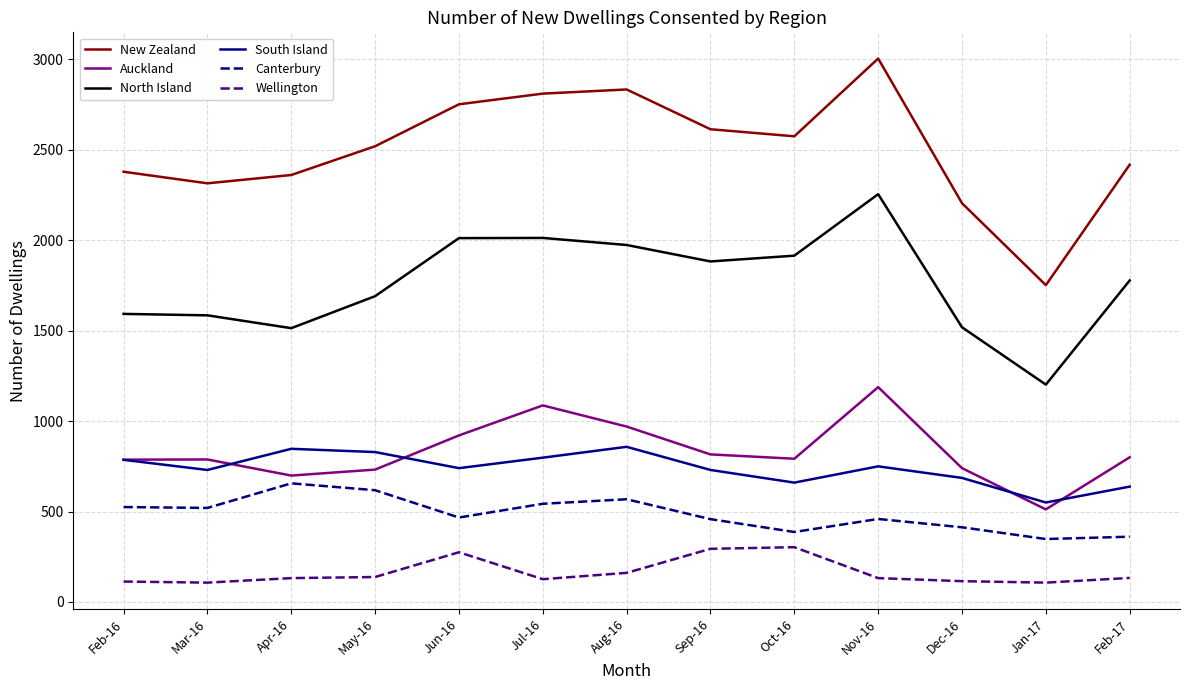

The Auckland series shows 570 at Aug-16. True or false?

False